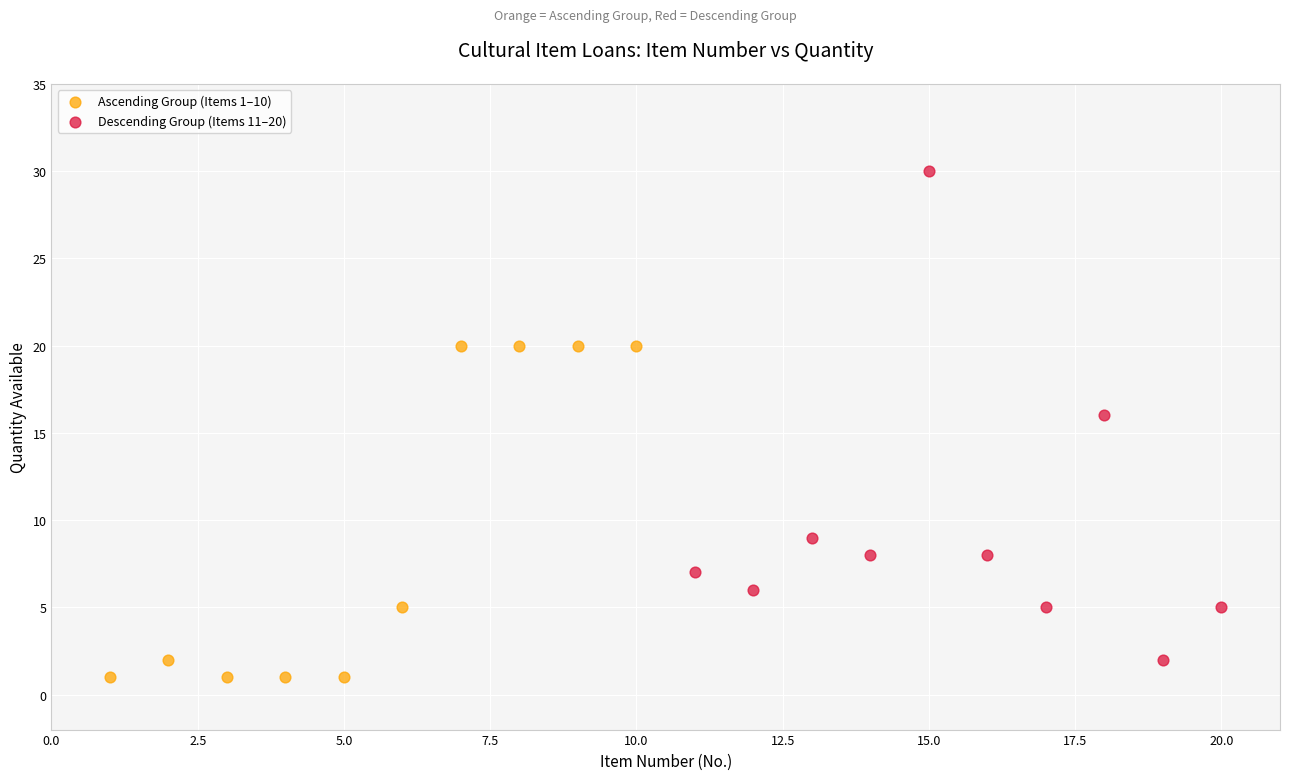

Which series reaches the maximum Y coordinate?

Descending Group (Items 11–20)